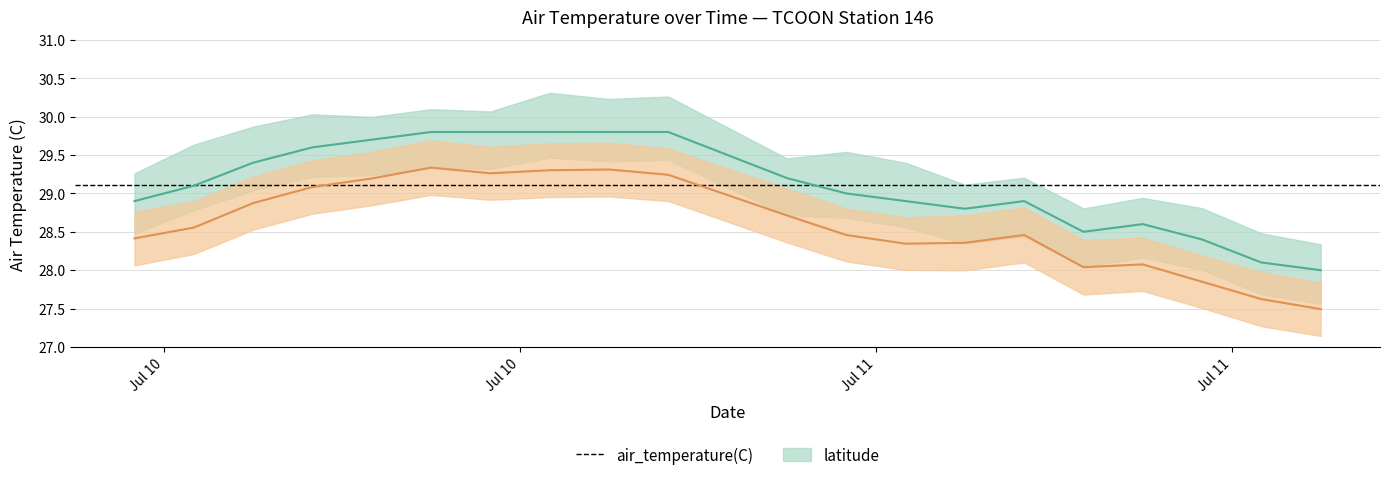

How many points are higher than both their immediate neighbors (excluding endpoints)?

2